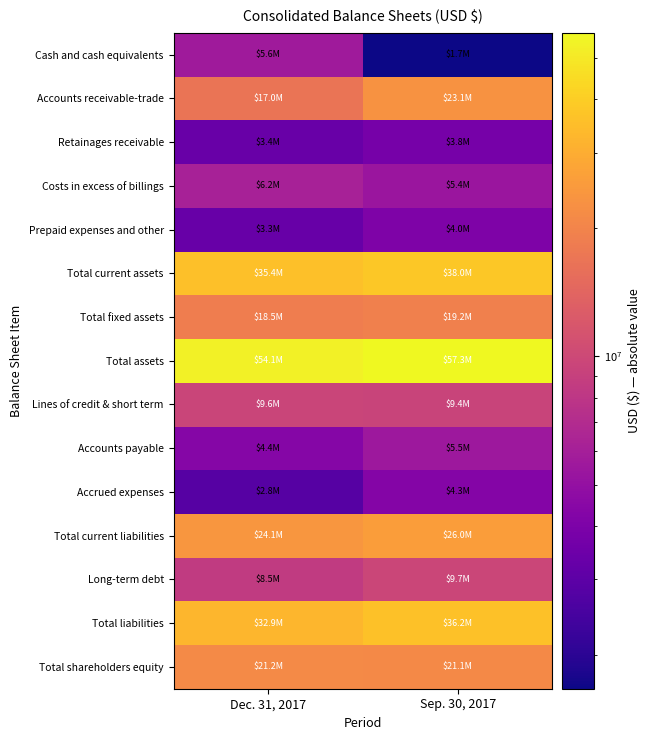

Which has a higher value, Sep. 30, 2017 or Dec. 31, 2017?

Dec. 31, 2017